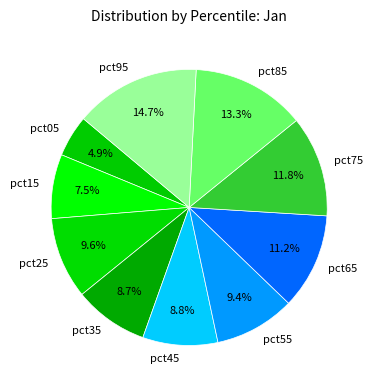

Between pct05 and pct85, which is larger?

pct85